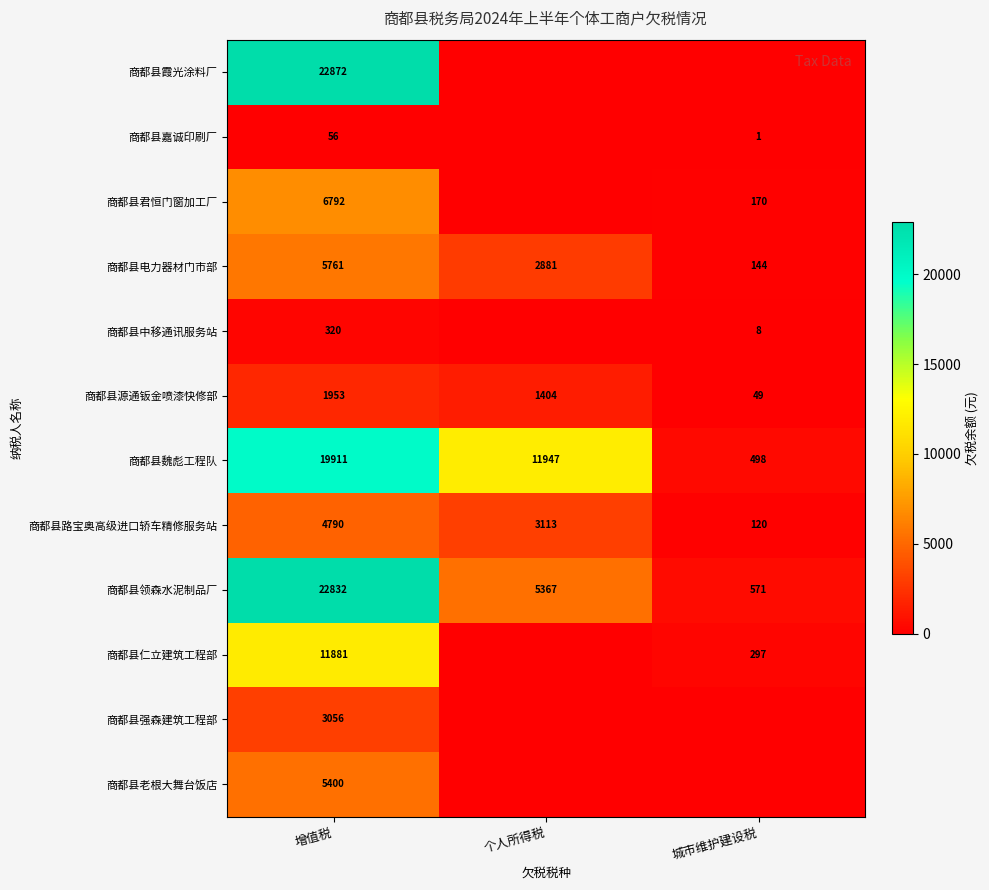

At which category does the chart reach its peak across all series?

增值税